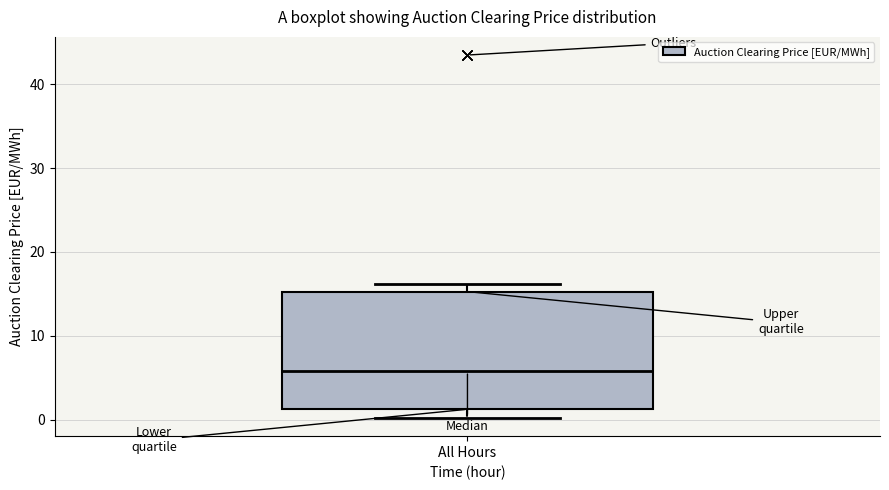

Read this box plot against the y-axis: the position of the median line, the range covered by the box, and the ends of both whiskers. The values are not printed on the chart, so give them approximately, as read against the axis.

median 6, box 1 to 15, whiskers 0 to 16